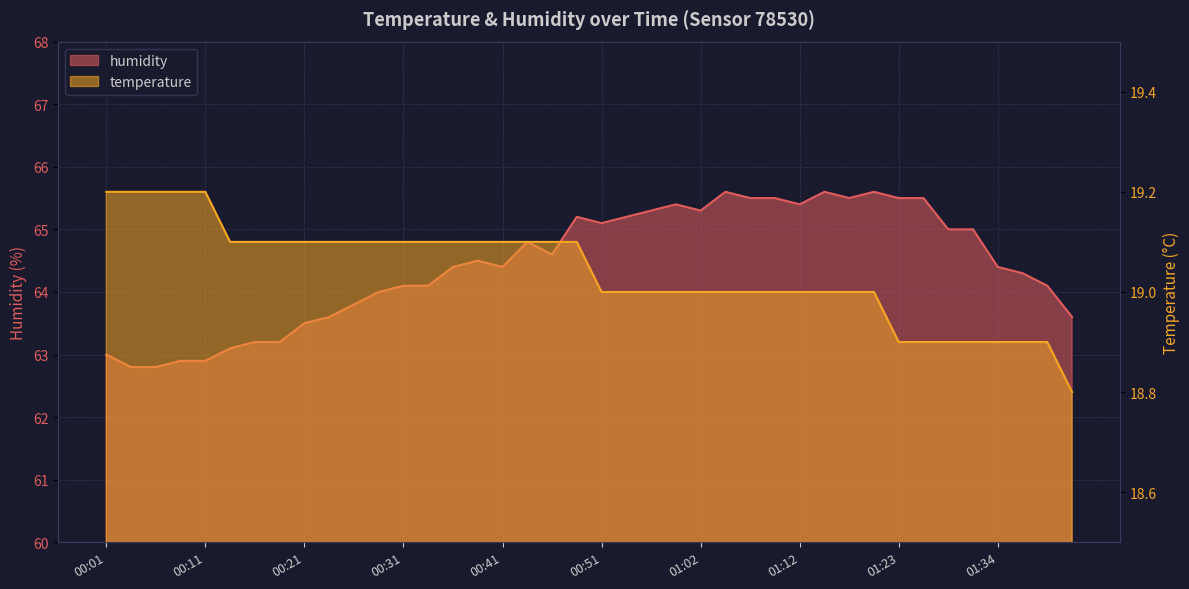

Rank the series by their maximum value, from highest to lowest.

humidity, temperature